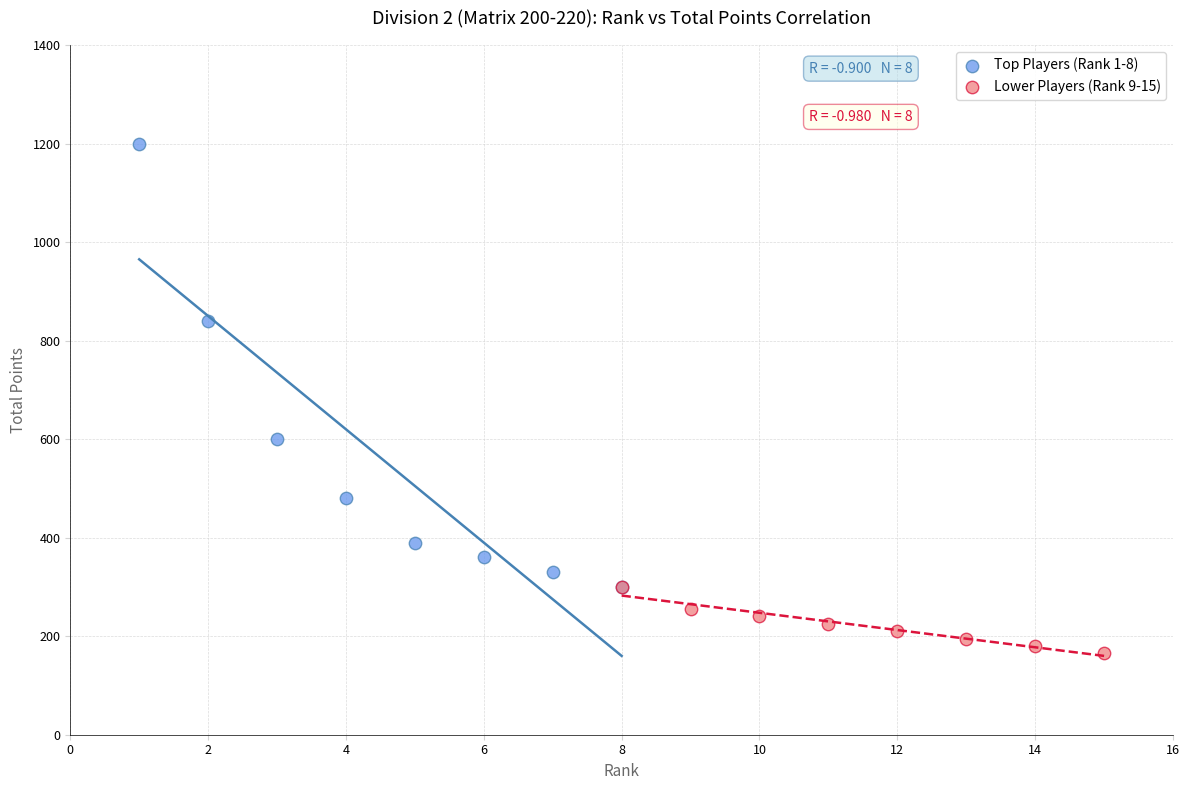

What are all the series names shown in the legend?

Top Players (Rank 1-8), Lower Players (Rank 9-15)